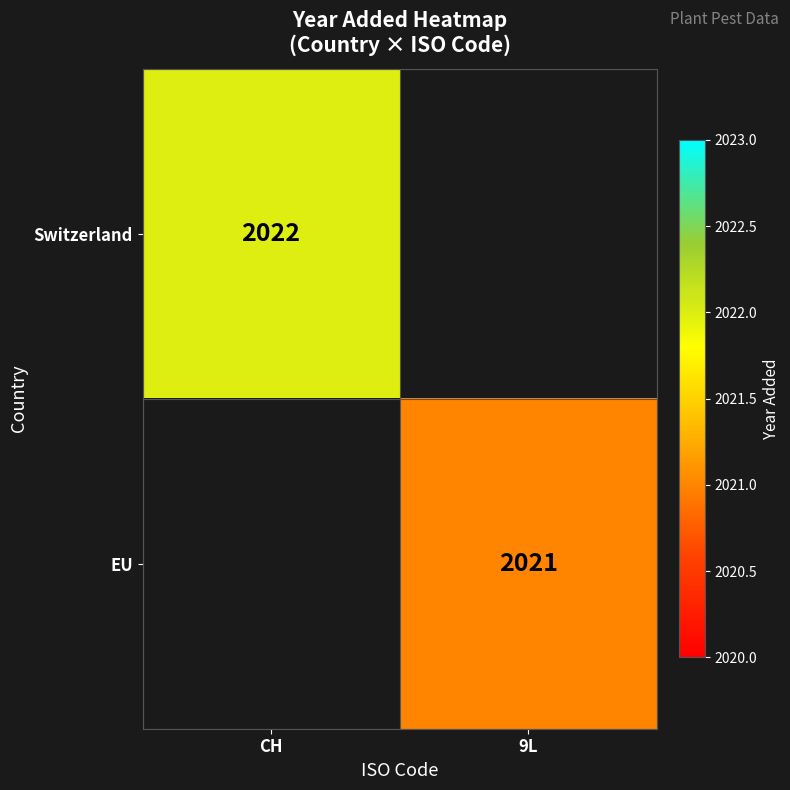

Is the value of EU at 9L greater than the value of Switzerland at CH?

No